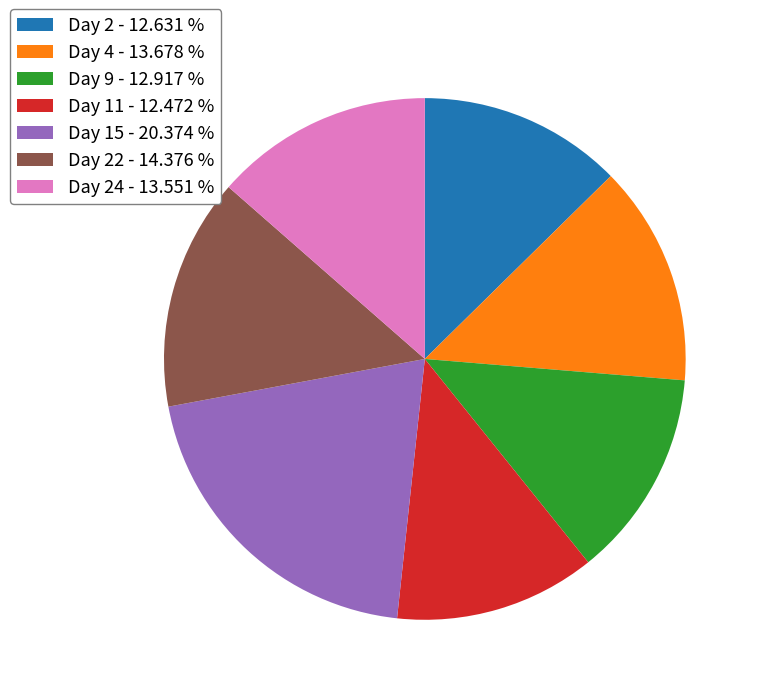

Combined, do Day 4 - 13.678 % and Day 11 - 12.472 % account for over 50%?

No